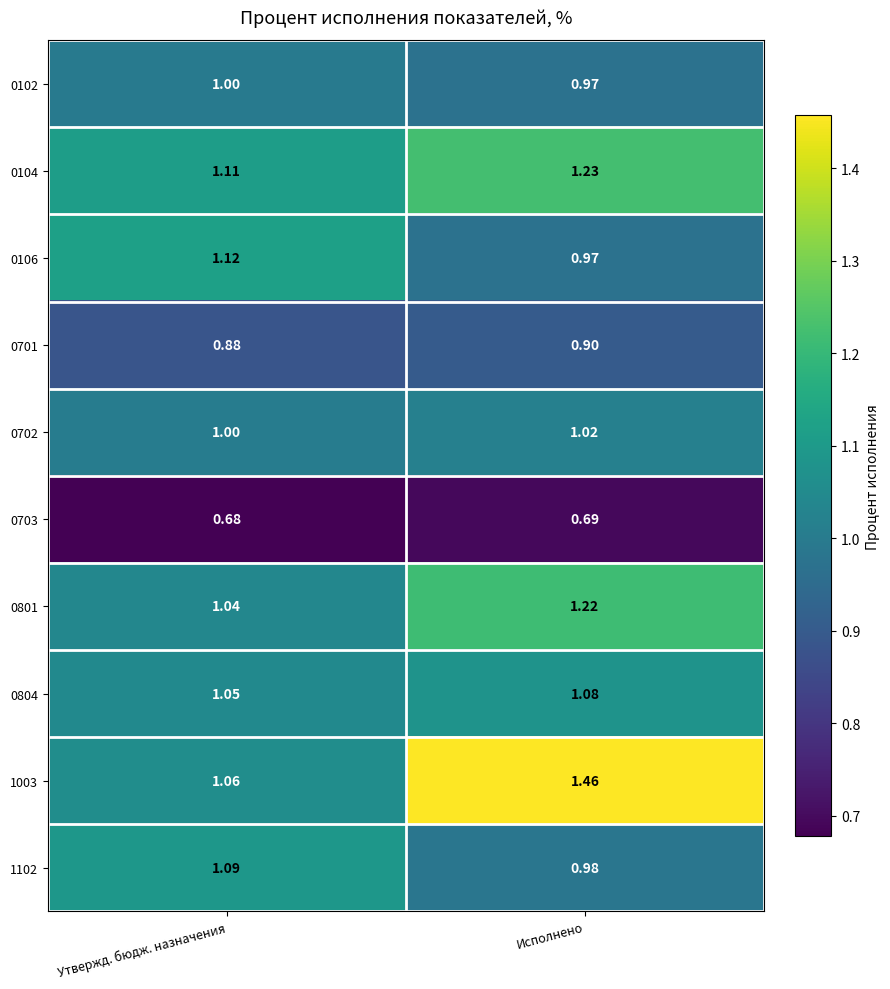

Which series has the widest spread of values?

1003